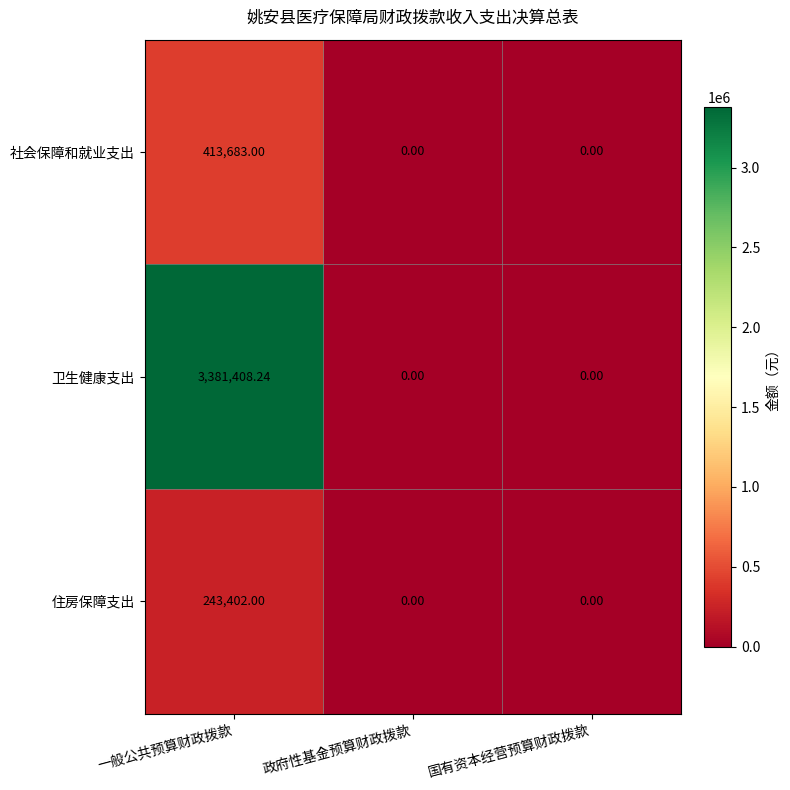

Which series has the largest total across all categories?

卫生健康支出